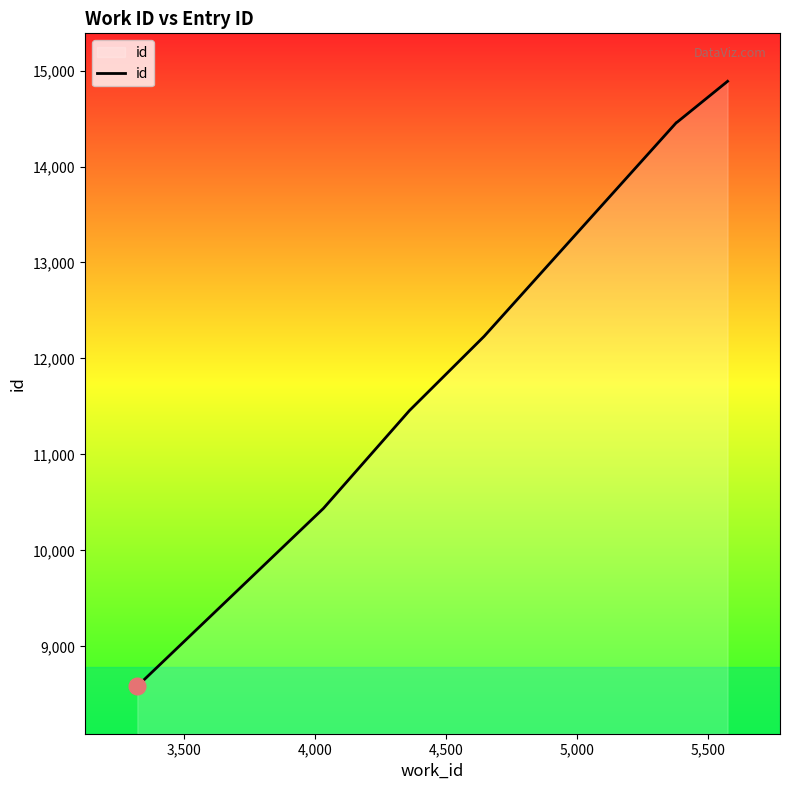

What is the greatest value displayed?

14888